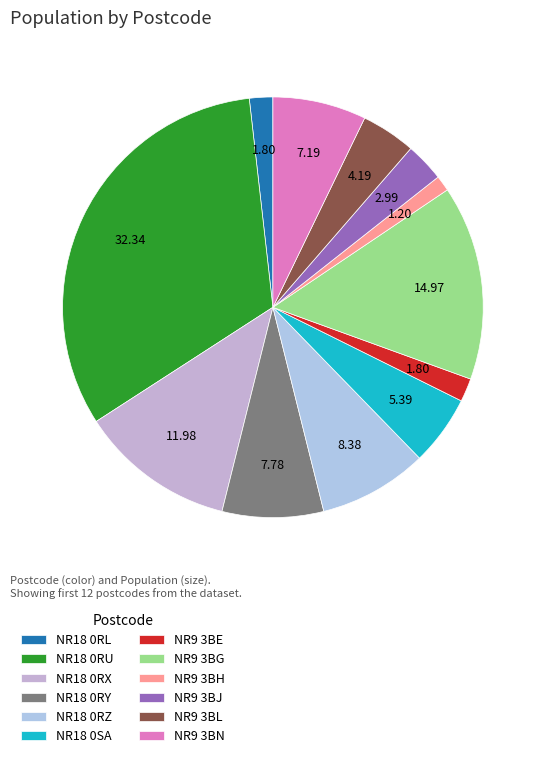

Which category has the smallest portion of the pie?

NR9 3BH